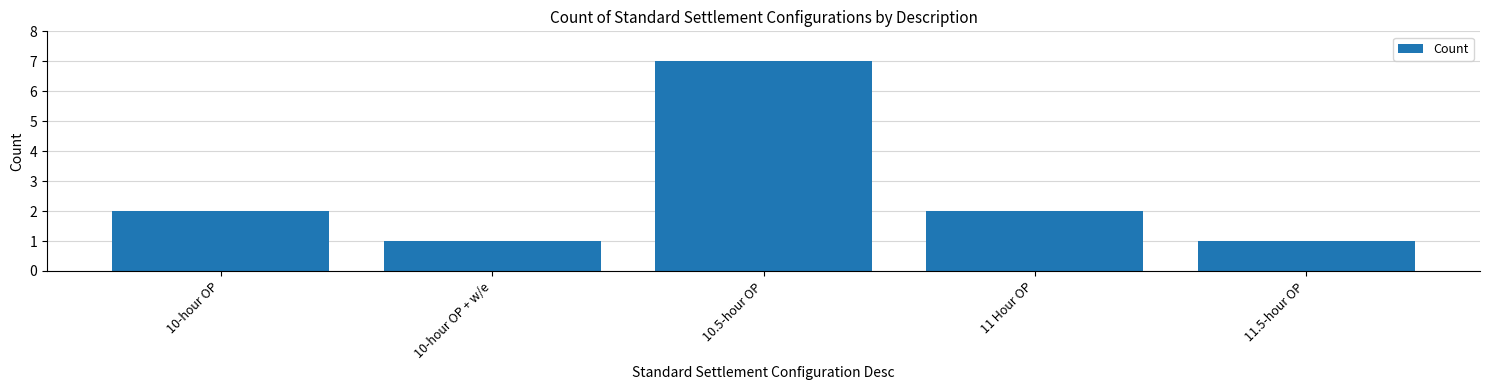

Approximately how many times larger is the value at 10-hour OP + w/e compared to 11.5-hour OP?

1.0